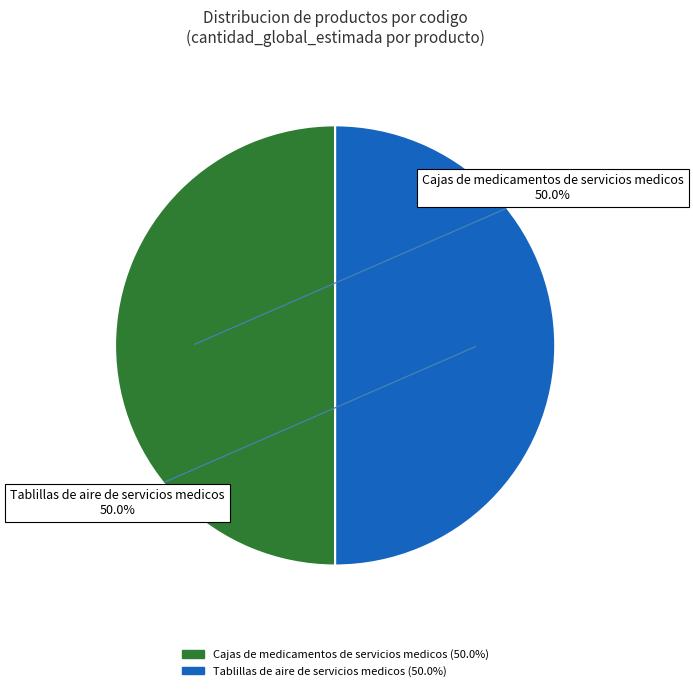

How many slices are in this pie chart?

2